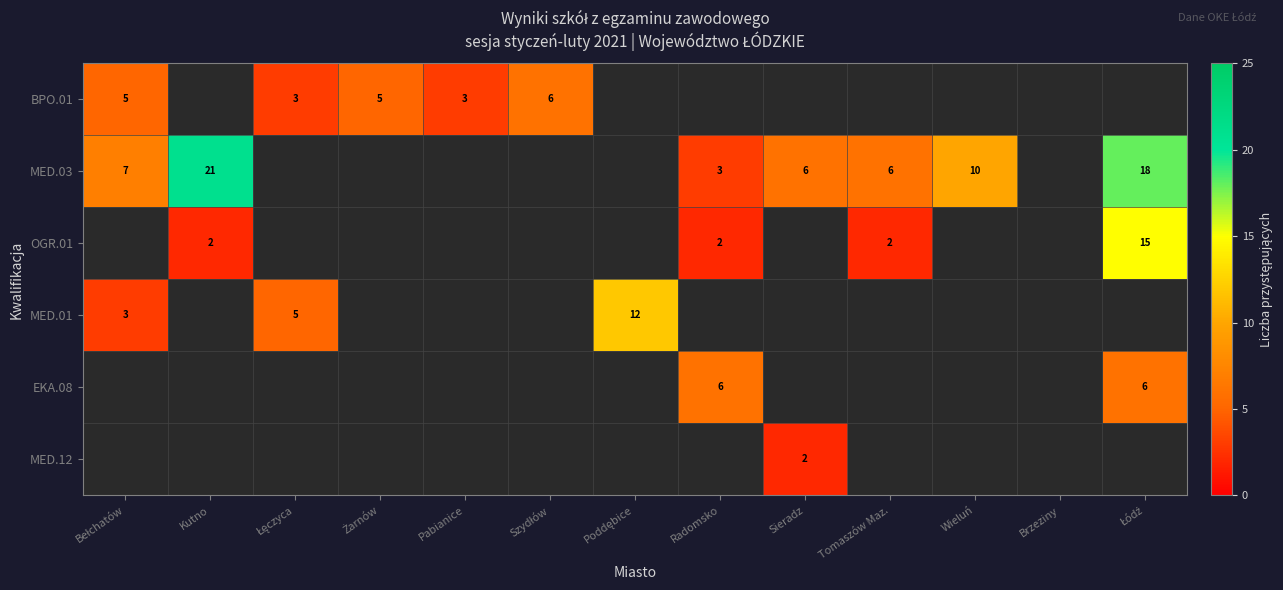

Rank the series at Łęczyca from lowest to highest value.

MED.03, OGR.01, EKA.08, MED.12, BPO.01, MED.01